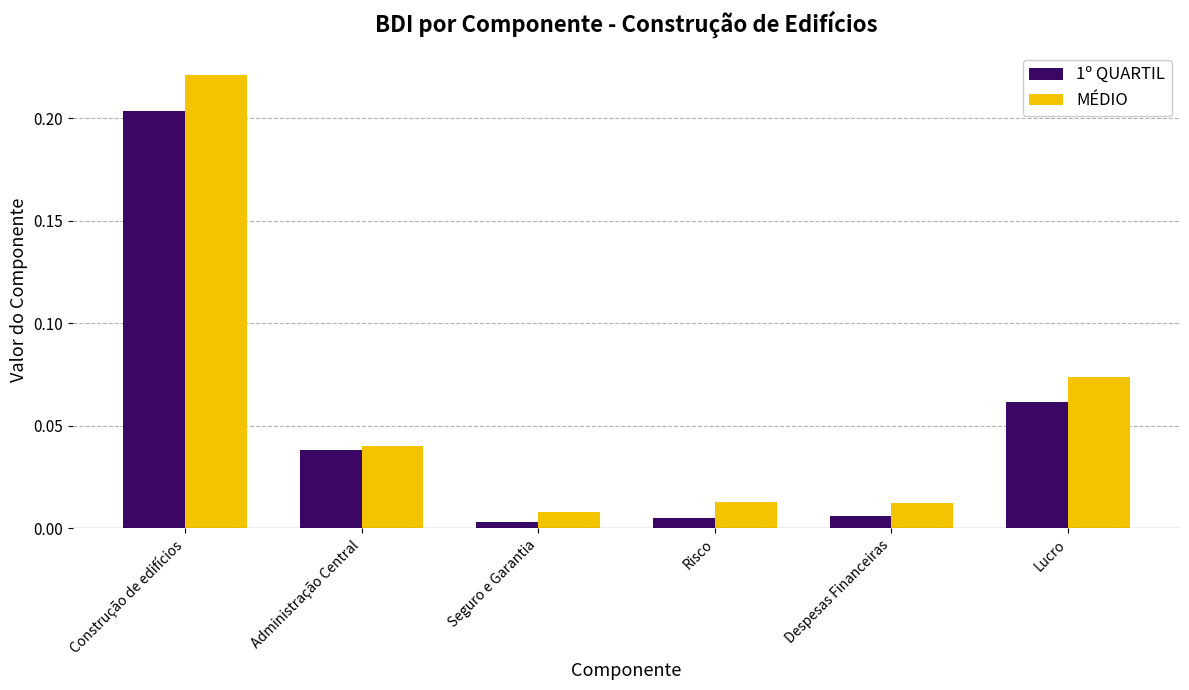

Rank the series at Construção de edifícios from highest to lowest value.

MÉDIO, 1º QUARTIL